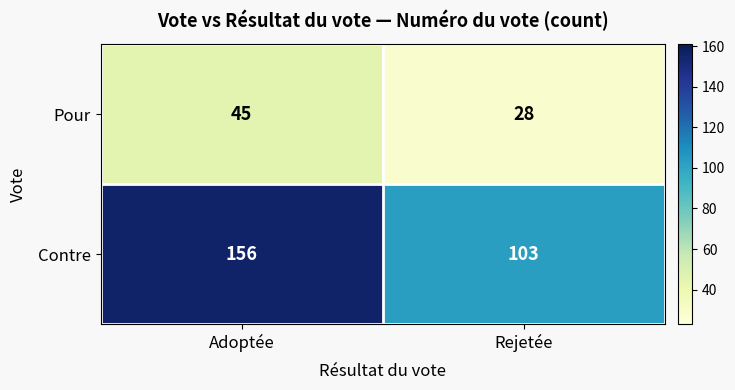

List the series in order of their peak value, lowest first.

Pour, Contre